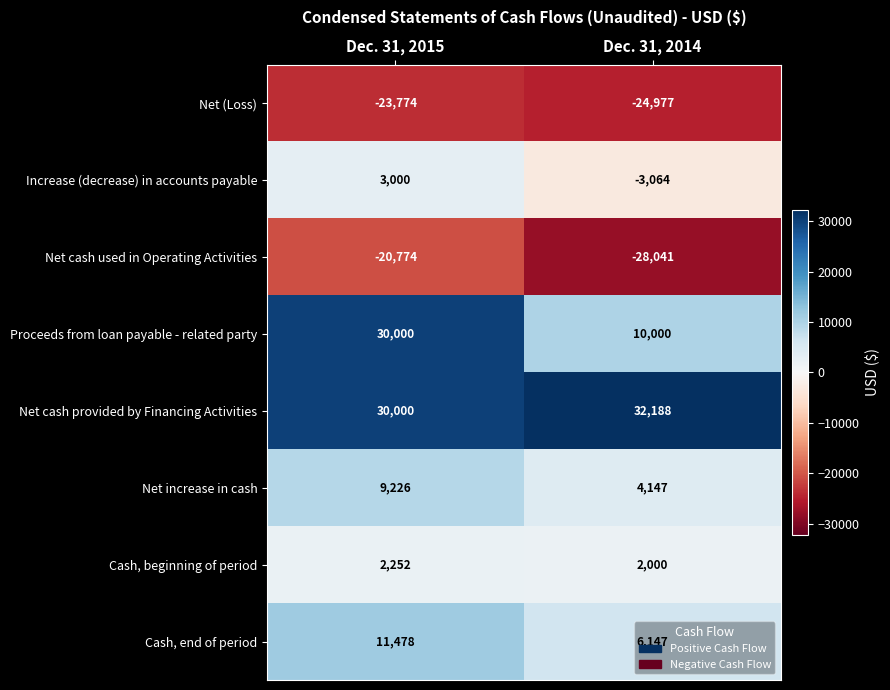

At which category is the sum across all series the highest?

Dec. 31, 2015